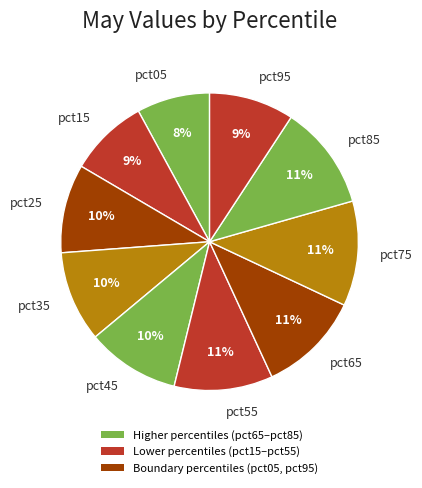

How many segments does this pie chart have?

10